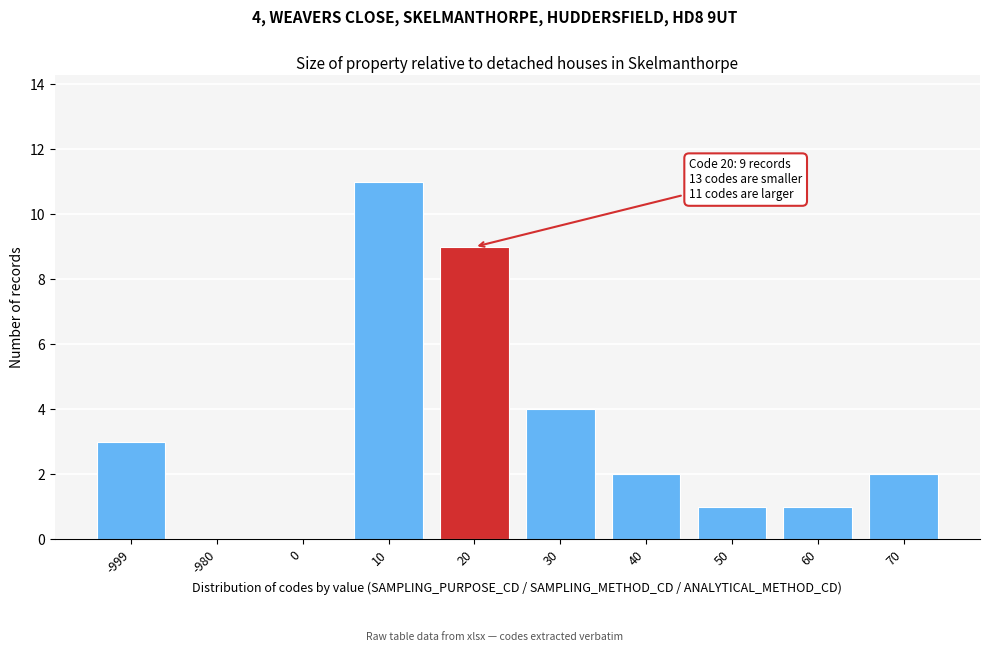

Reading left to right, what are all the values shown in this chart?

-999=3	-980=0	0=0	10=11	20=9	30=4	40=2	50=1	60=1	70=2